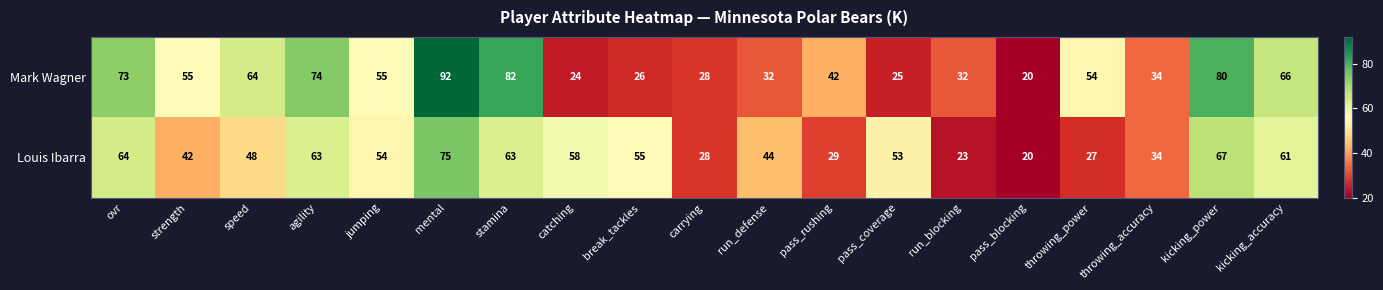

The Louis Ibarra series shows 34 at run_blocking. True or false?

False